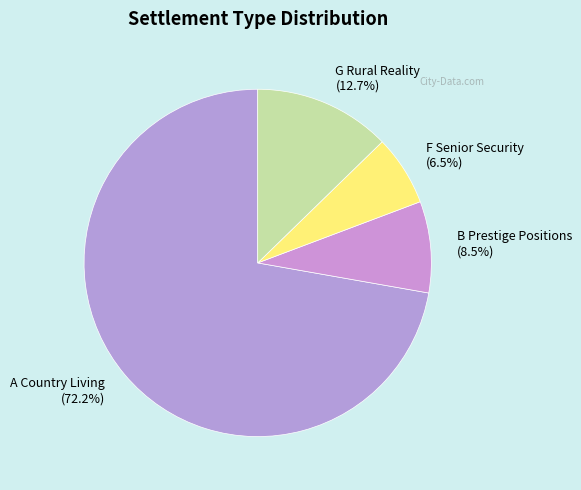

Which has a higher value, B Prestige Positions (8.5%) or G Rural Reality (12.7%)?

G Rural Reality (12.7%)